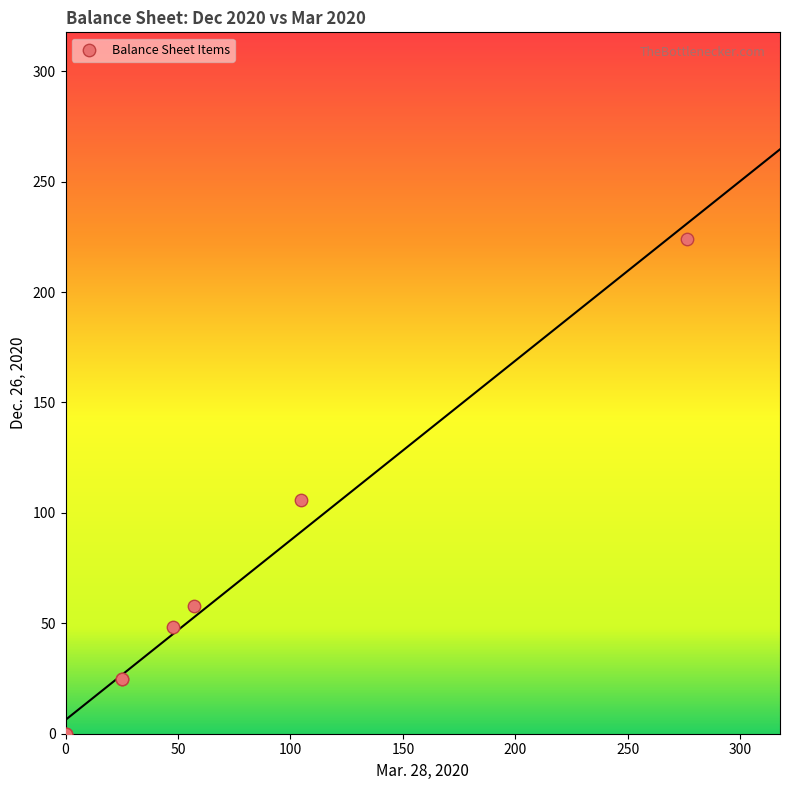

What Y value in the scatter plot is closest to 112?

106.0